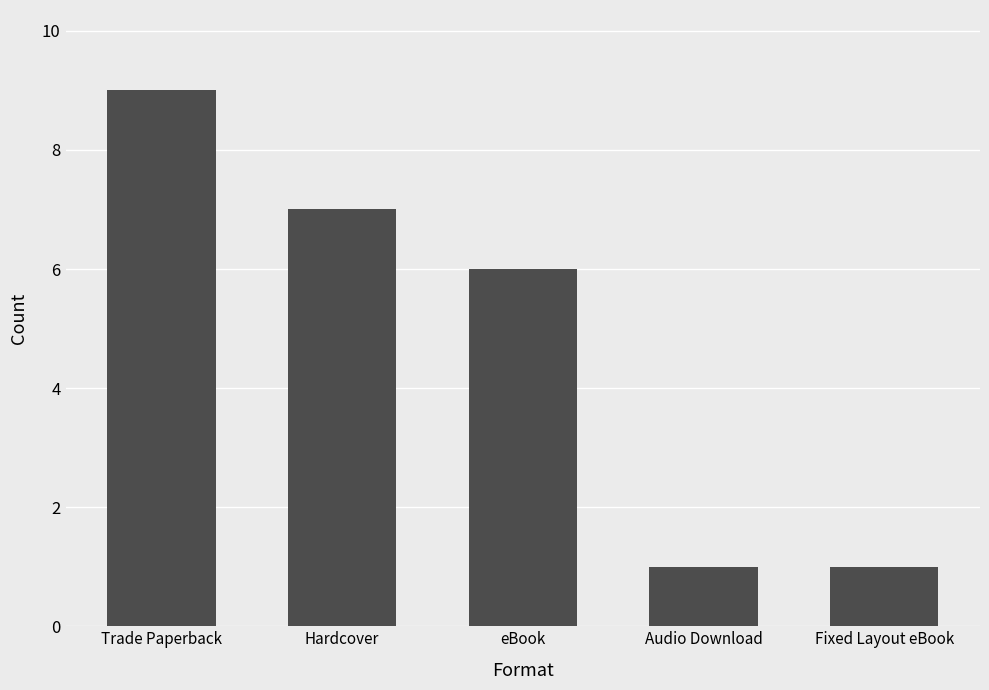

What is the smallest value displayed?

1